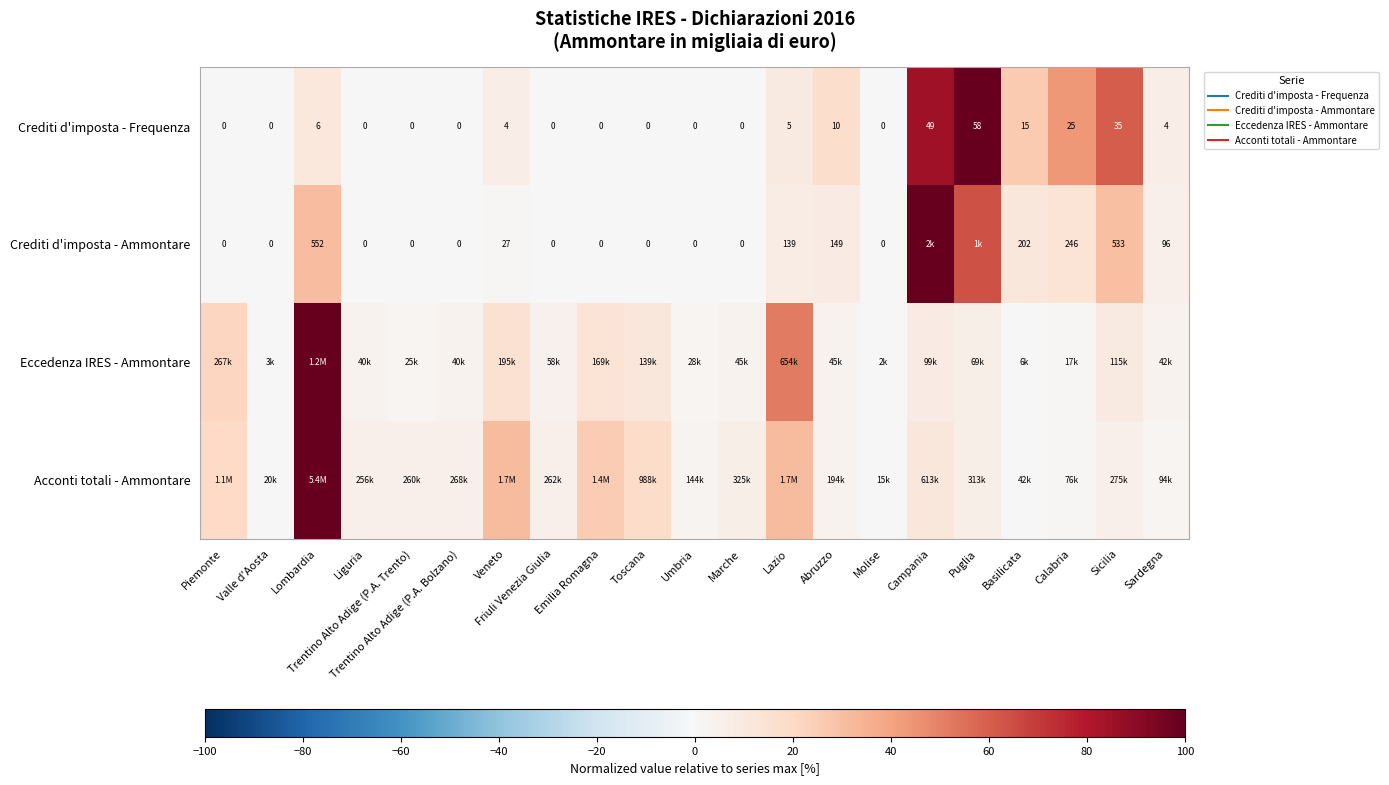

What is the difference between the maximum and second lowest values in the Eccedenza IRES - Ammontare series?

99.8